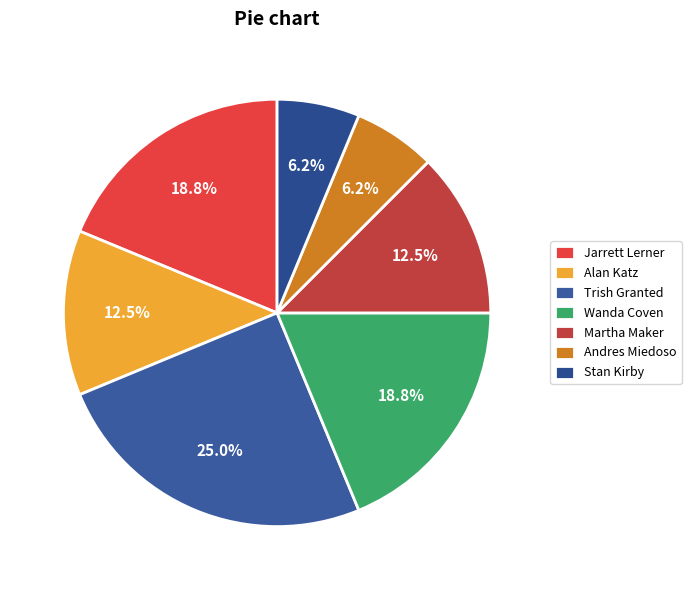

What is the largest slice in the pie chart?

Trish Granted